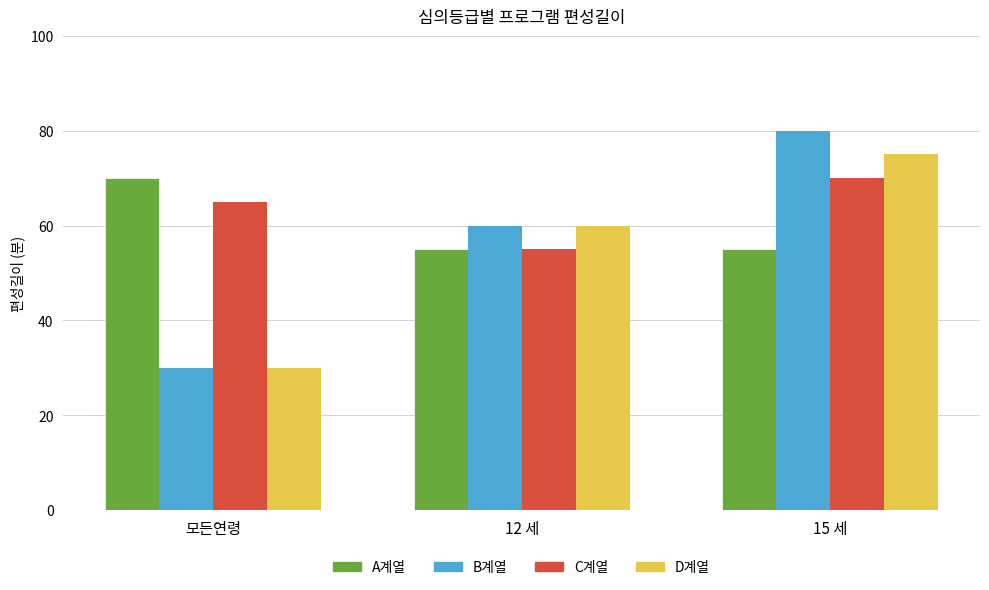

At which category is the sum across all series the highest?

15 세